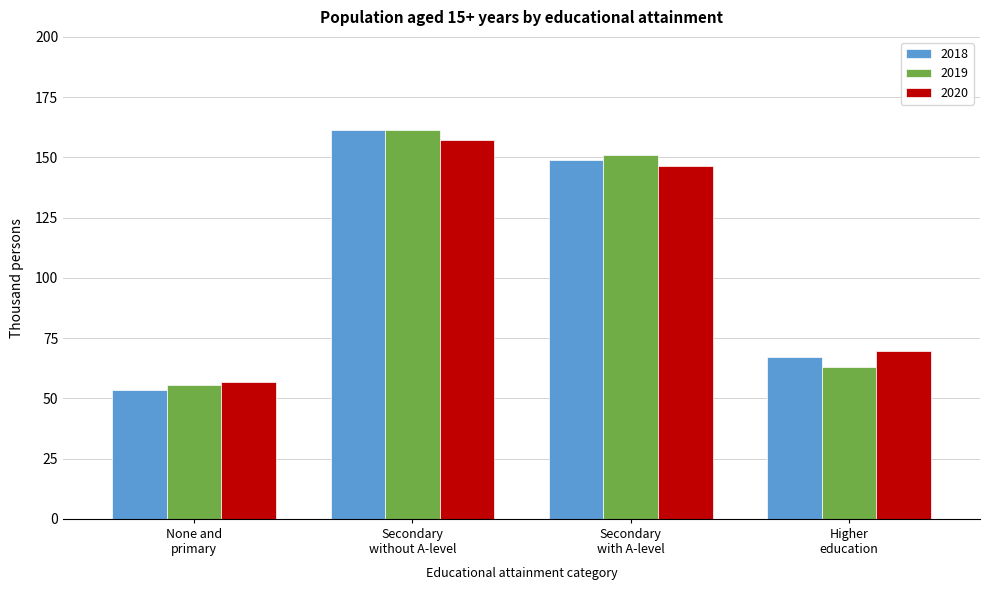

What is the average value of the 2018 series?

107.7